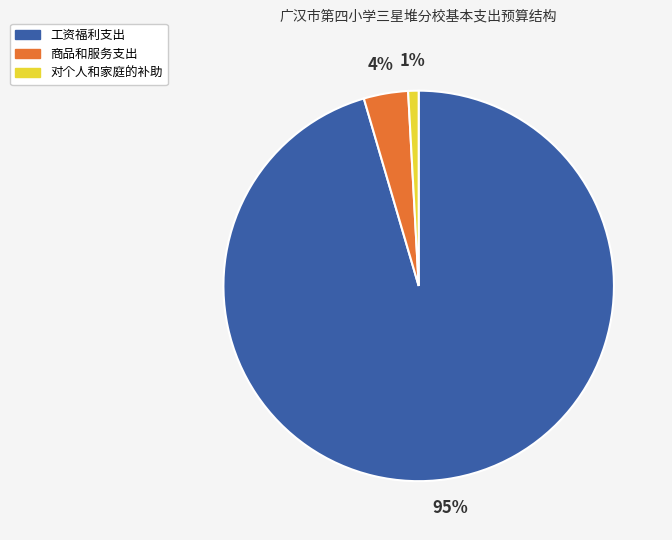

To the nearest percent, what is the average slice percentage?

33%